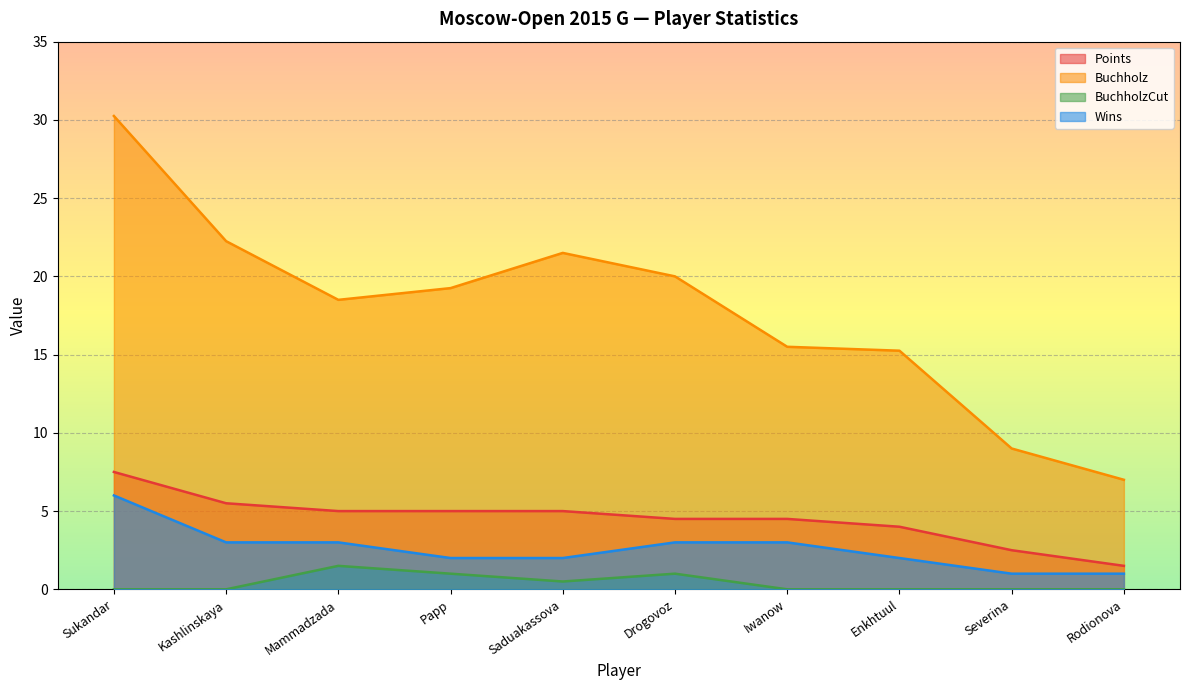

Is it true that BuchholzCut equals 1.0 at Iwanow?

False